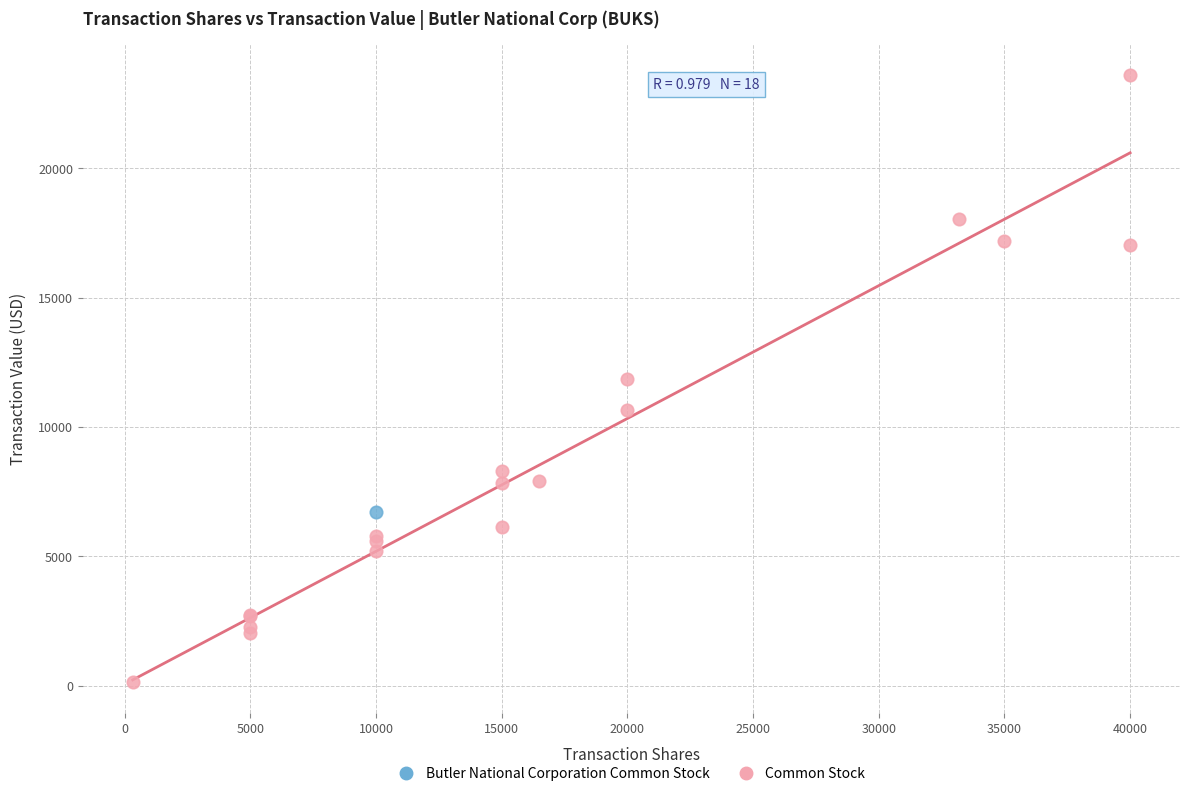

What are all the series names shown in the legend?

Butler National Corporation Common Stock, Common Stock